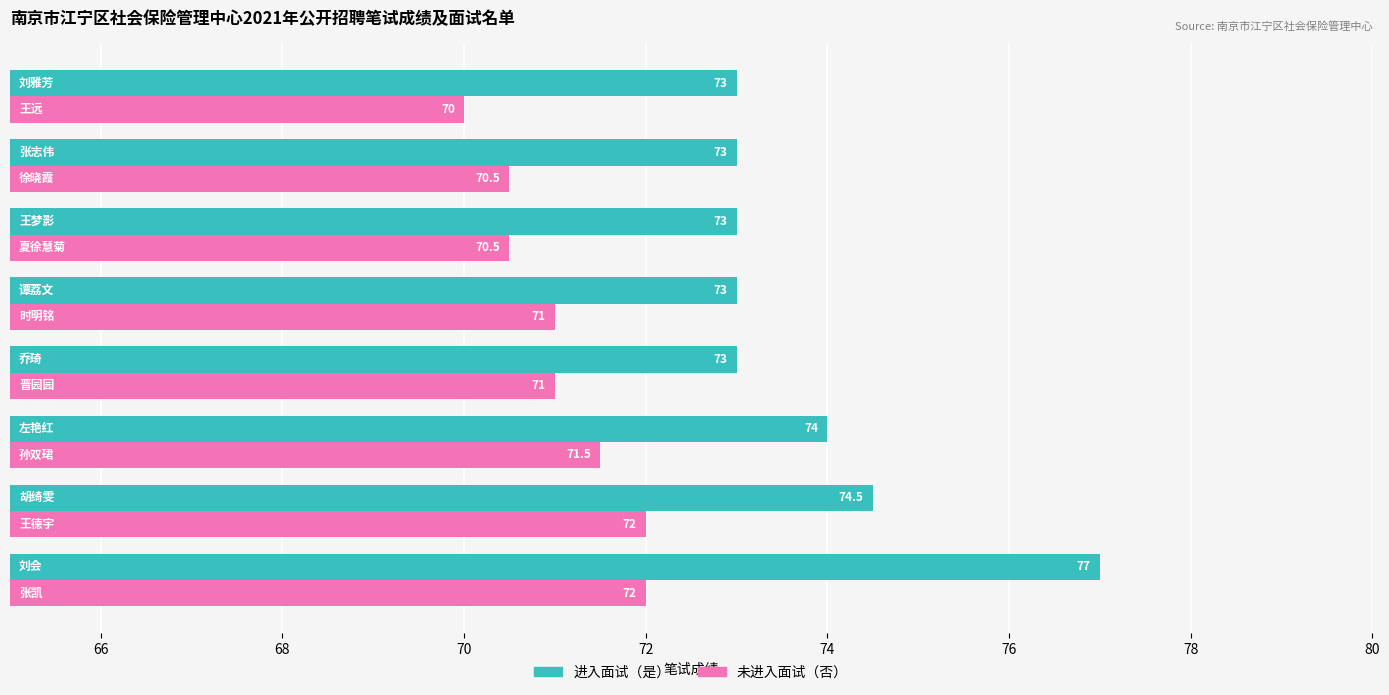

How many series are shown in this chart?

2